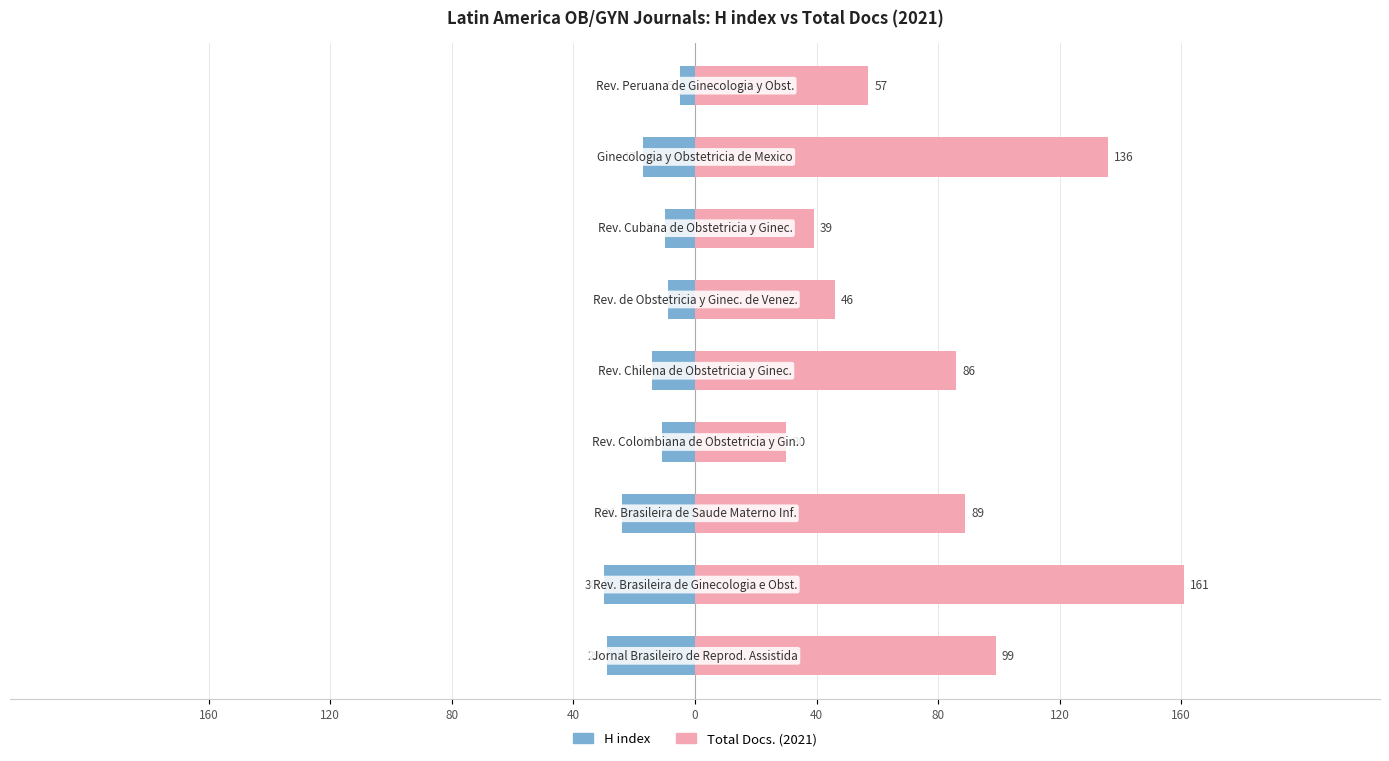

Rank the series at 80 from lowest to highest value.

H index, Total Docs. (2021)